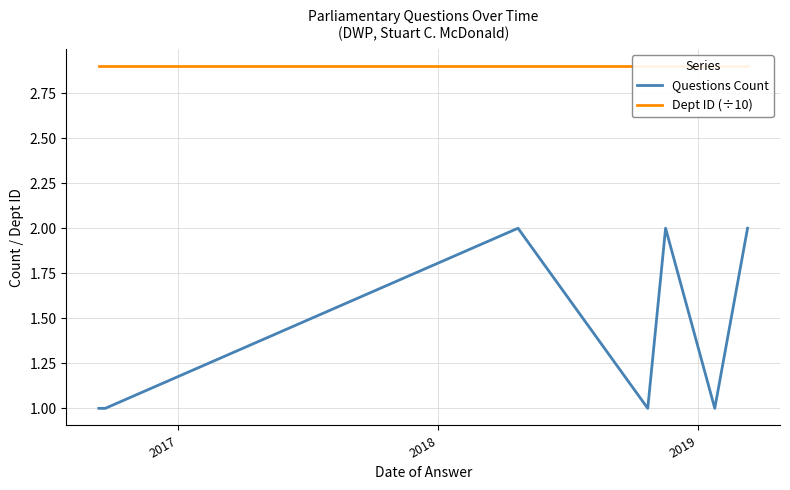

The value of Dept ID (÷10) at 5 is 5.0. True or false?

False